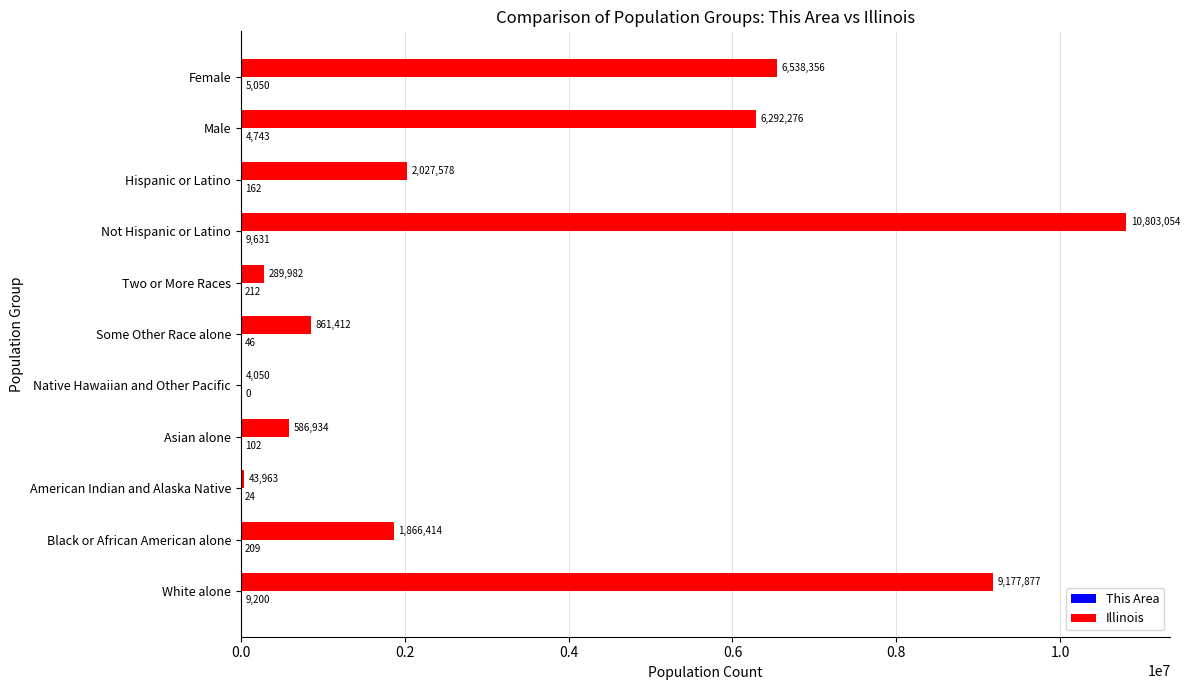

The value of Illinois at Female is 6538356. True or false?

True